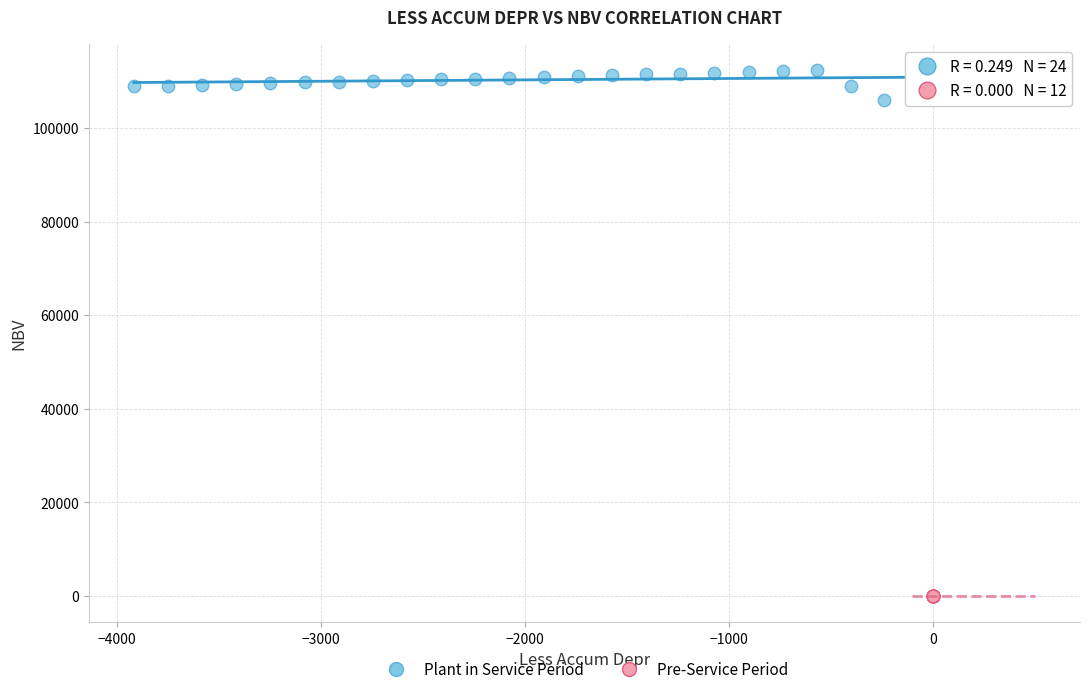

Which series reaches the minimum Y coordinate?

Pre-Service Period